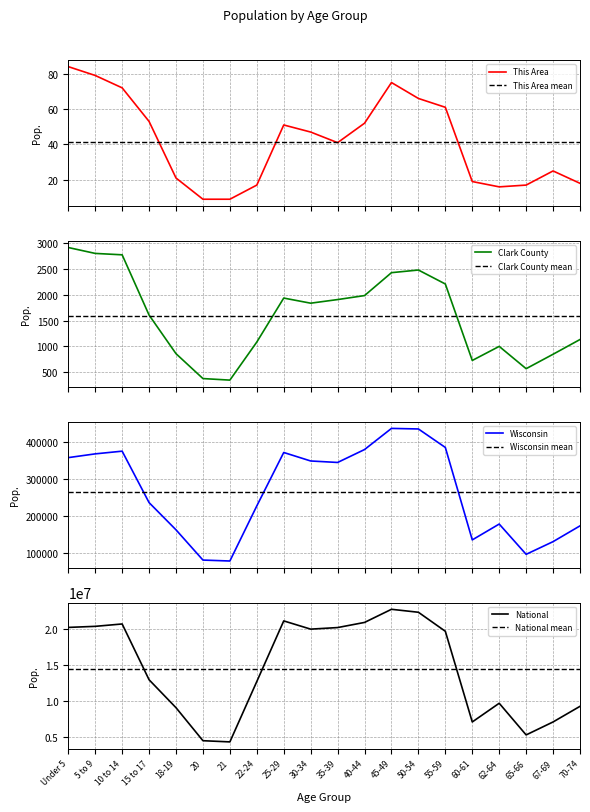

What is the label of the 10th point from the left?

30-34